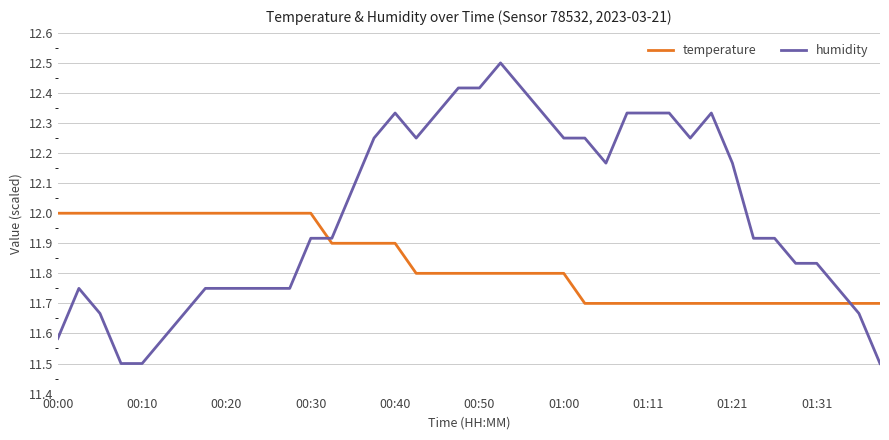

How many times do temperature and humidity cross each other?

2